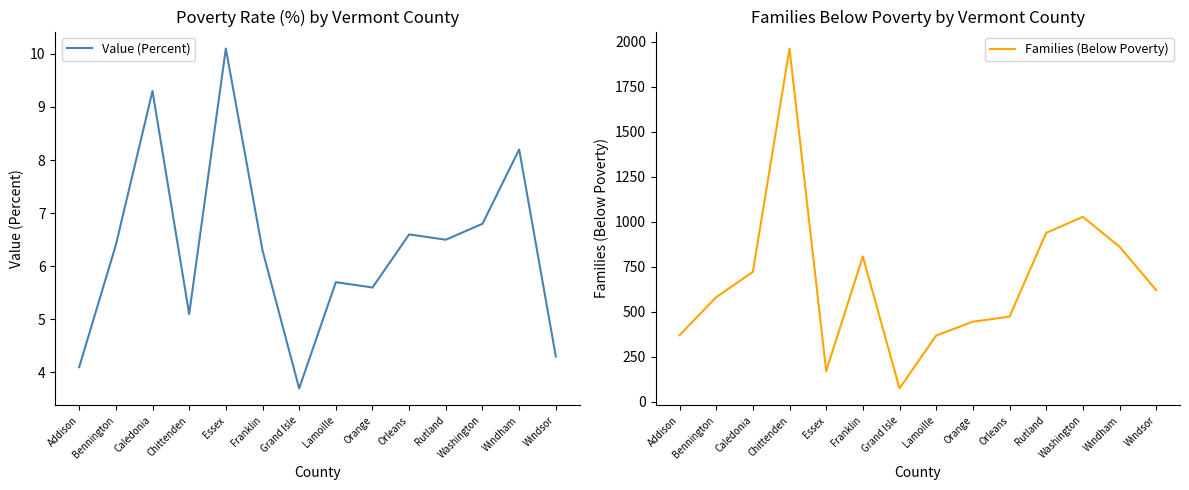

The Value (Percent) series shows 4.3 at Windsor. True or false?

True